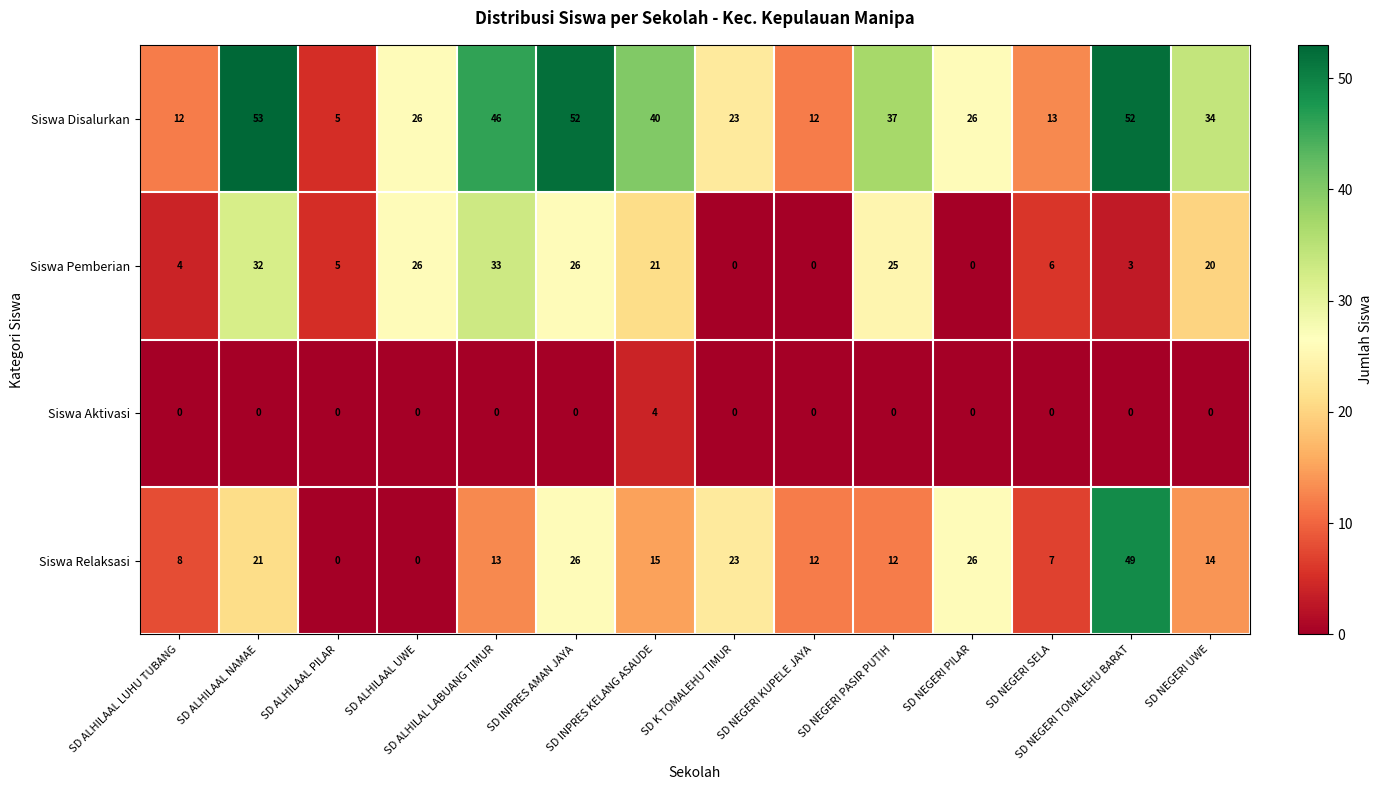

What is the highest value of the Siswa Aktivasi series?

4